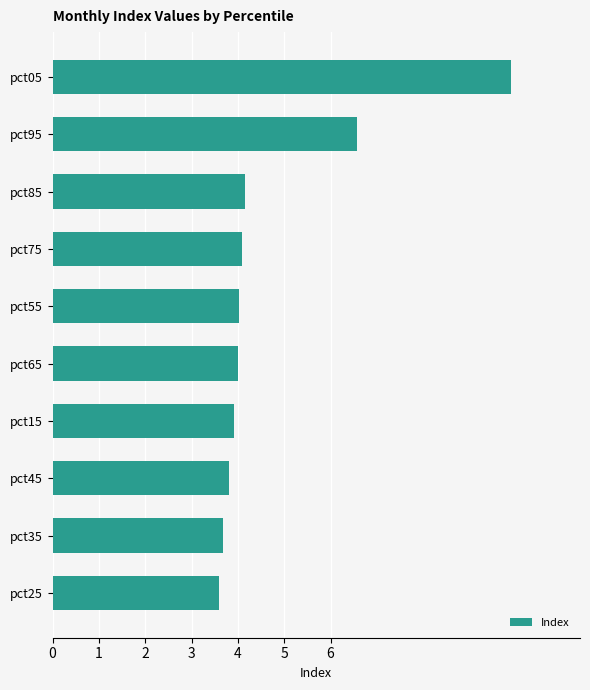

Reading bottom to top, list all the values displayed in this chart.

pct25=3.6	pct35=3.7	pct45=3.8	pct15=3.9	pct65=4.0	pct55=4.0	pct75=4.1	pct85=4.1	pct95=6.6	pct05=9.9